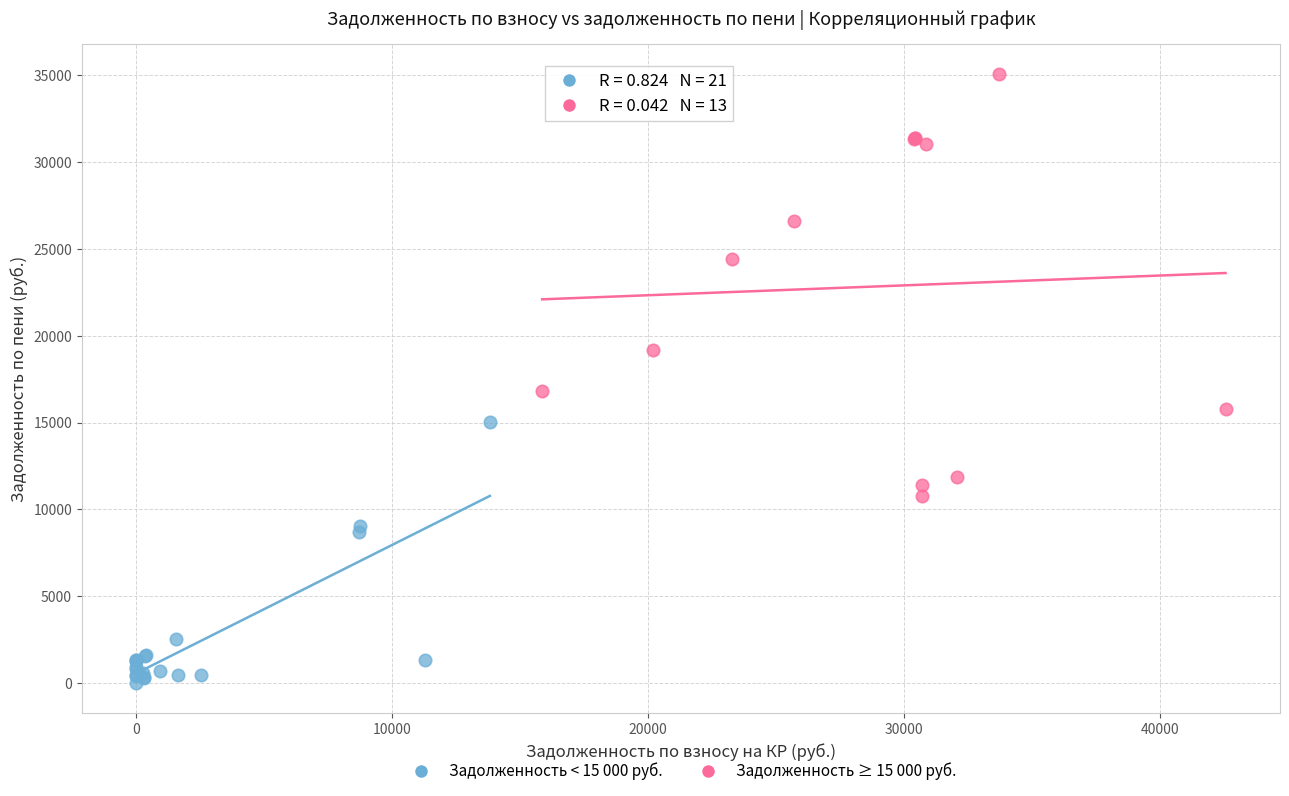

Which series contains the highest Y value?

Задолженность ≥ 15 000 руб.